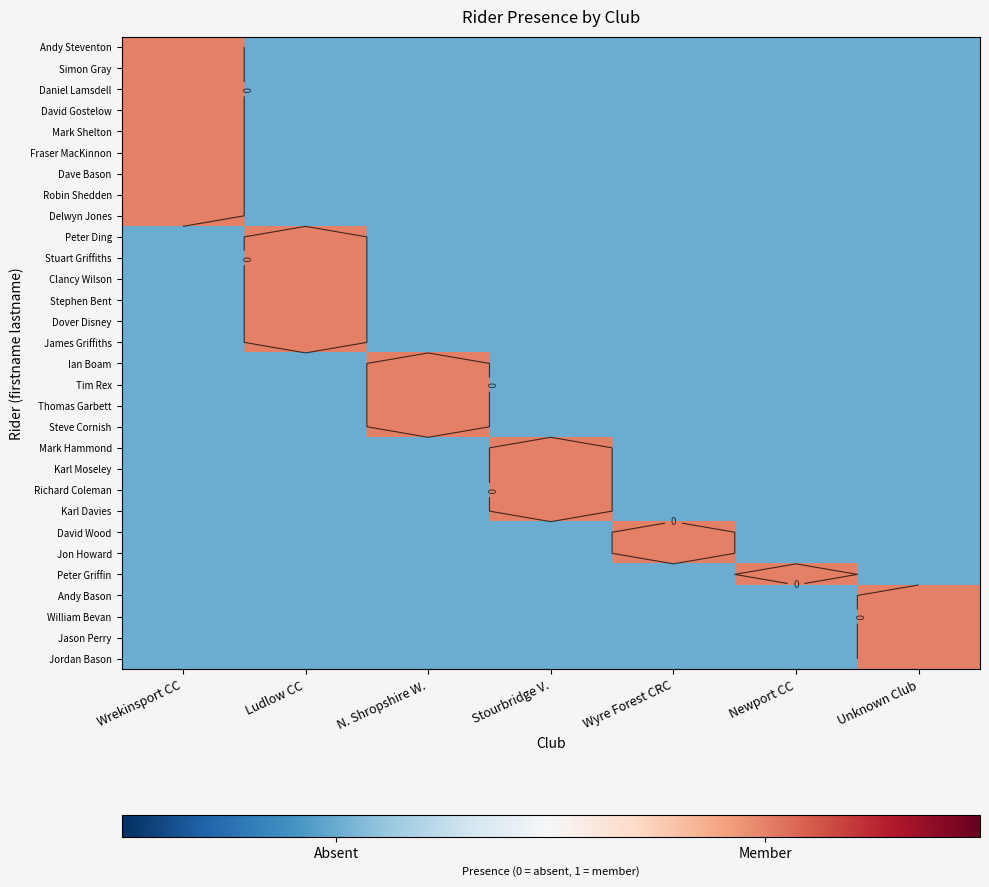

Which has a higher value, Unknown Club or N. Shropshire W.?

Unknown Club